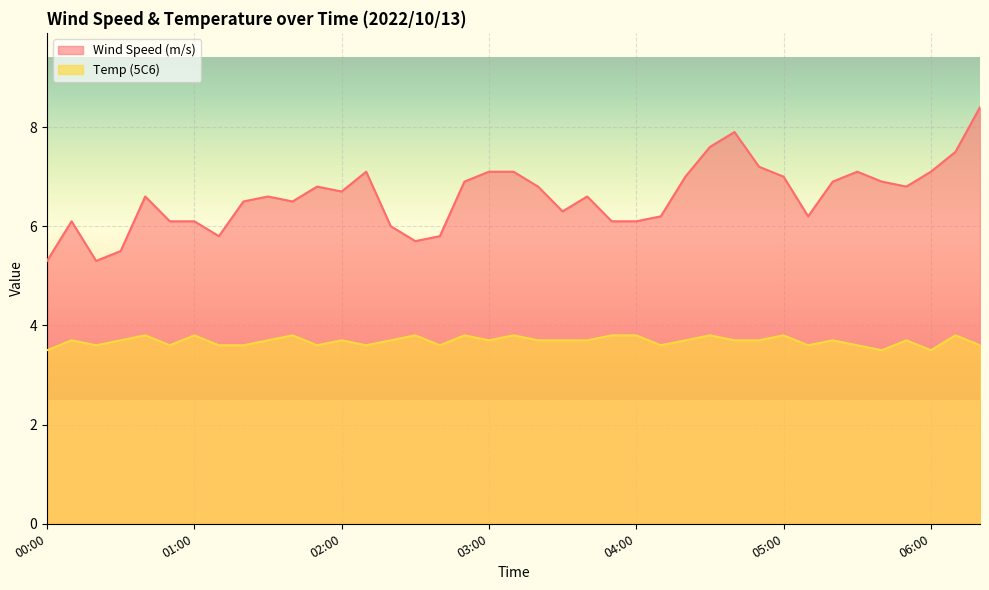

At how many categories does at least one series exceed 6?

32